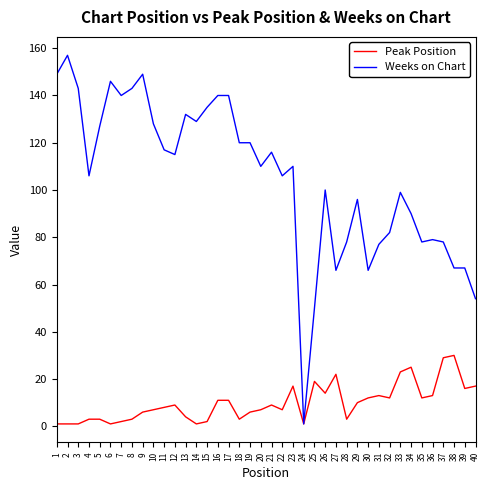

Is the value of Peak Position at 9 greater than the value of Weeks on Chart at 35?

No